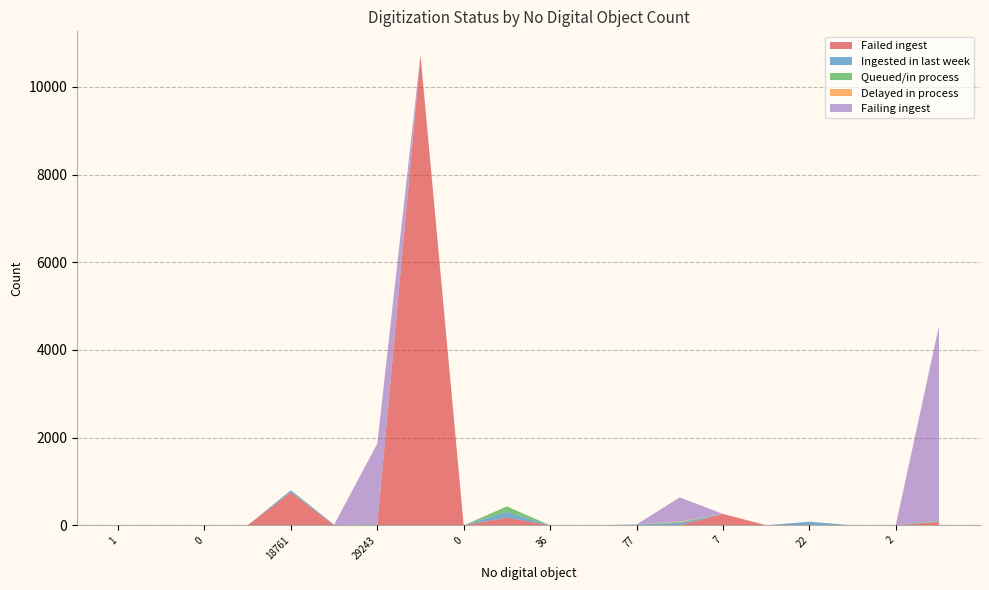

Reading left to right, list all the values displayed in this chart.

Failed ingest: 1=0	710=0	0=0	3=0	18761=751	6=0	29243=0	0=10706	0=0	6=173	36=0	1=0	77=0	2440=0	7=260	34=0	22=4	0=0	2=0	78485=80
Ingested in last week: 1=0	710=0	0=0	3=0	18761=46	6=14	29243=22	0=22	0=0	6=129	36=0	1=0	77=19	2440=55	7=0	34=0	22=79	0=0	2=0	78485=16
Queued/in process: 1=0	710=0	0=0	3=0	18761=2	6=0	29243=0	0=1	0=0	6=129	36=0	1=0	77=0	2440=18	7=0	34=0	22=0	0=0	2=0	78485=10
Delayed in process: 1=0	710=0	0=0	3=0	18761=0	6=0	29243=3	0=0	0=0	6=0	36=0	1=0	77=0	2440=13	7=0	34=0	22=0	0=0	2=0	78485=0
Failing ingest: 1=0	710=0	0=0	3=0	18761=1	6=0	29243=1839	0=0	0=0	6=0	36=0	1=0	77=0	2440=550	7=0	34=0	22=0	0=0	2=0	78485=4439